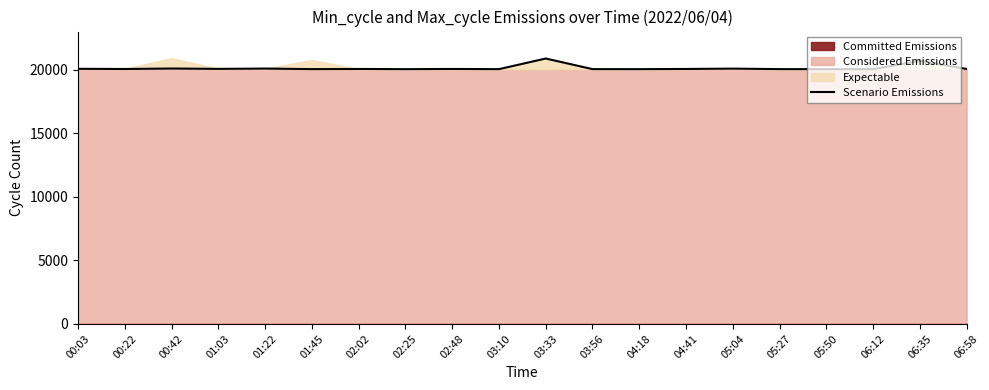

Count the number of values greater than 20061.

7